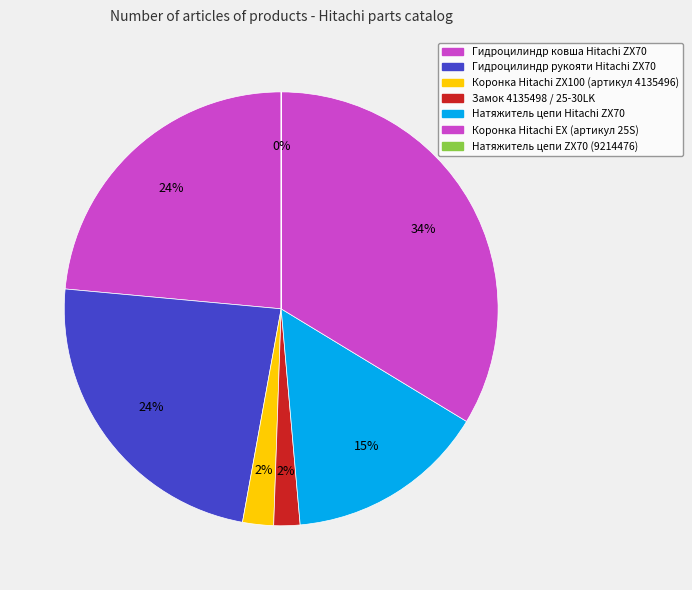

Which has a higher value, Натяжитель цепи ZX70 (9214476) or Замок 4135498 / 25-30LK?

Замок 4135498 / 25-30LK